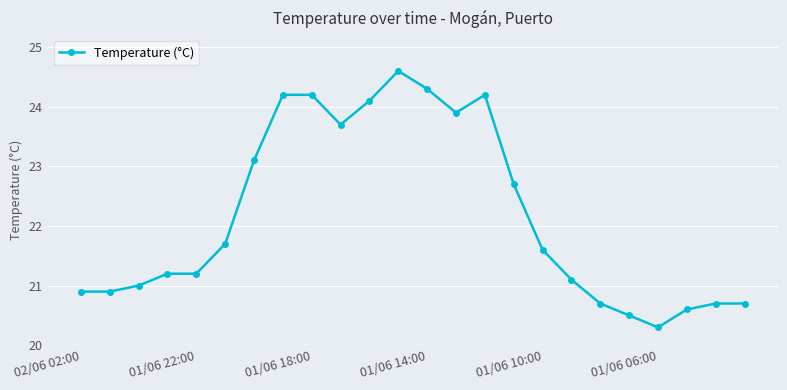

What is the minimum value shown in the chart?

20.3